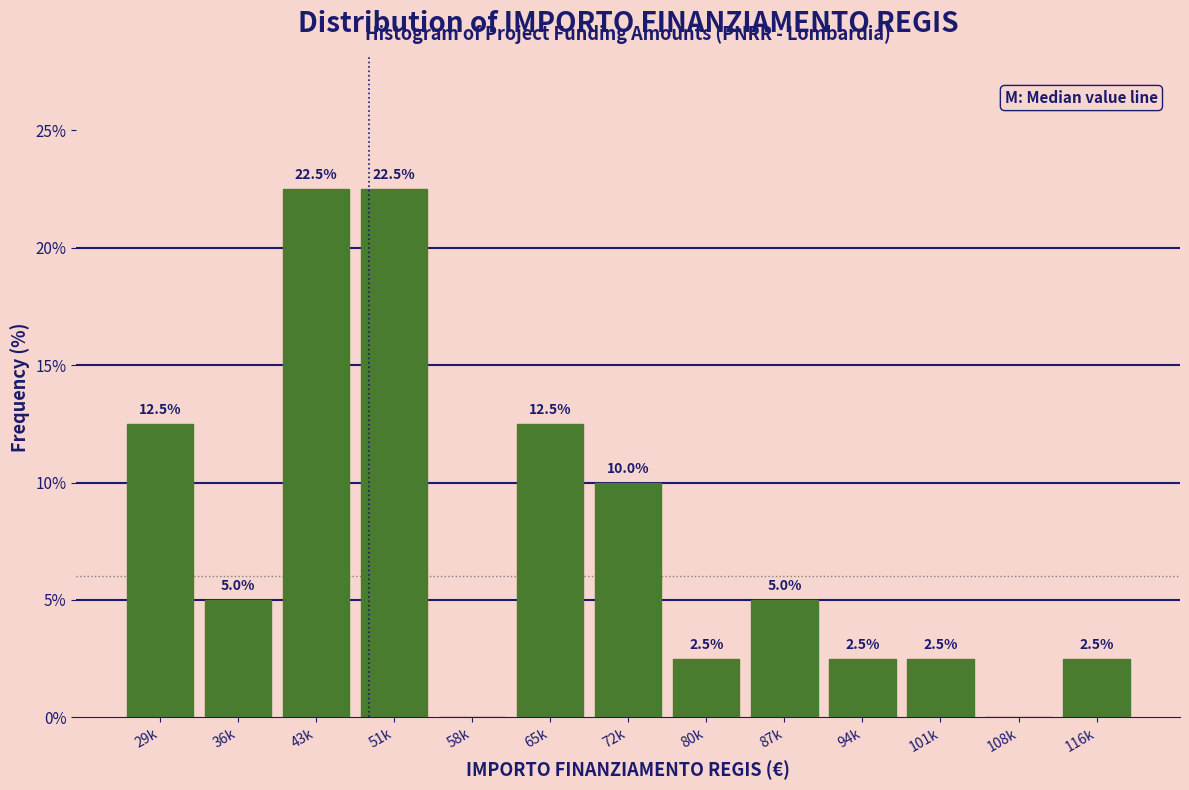

Reading left to right, list all the values displayed in this chart.

29k=12.5	36k=5.0	43k=22.5	51k=22.5	58k=0.0	65k=12.5	72k=10.0	80k=2.5	87k=5.0	94k=2.5	101k=2.5	108k=0.0	116k=2.5